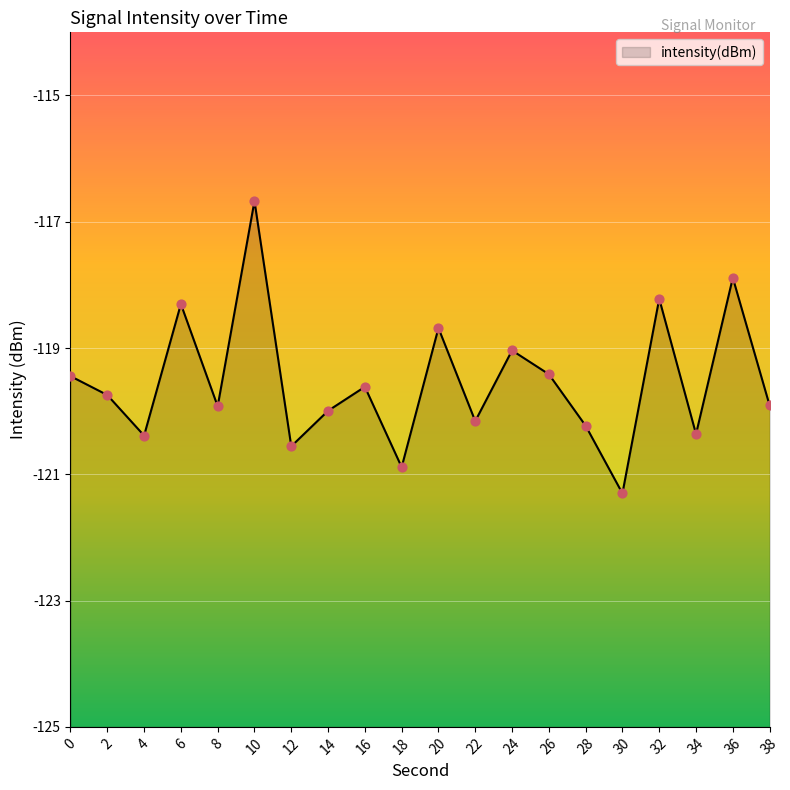

What is the change in value from 16 to 30?

-1.7